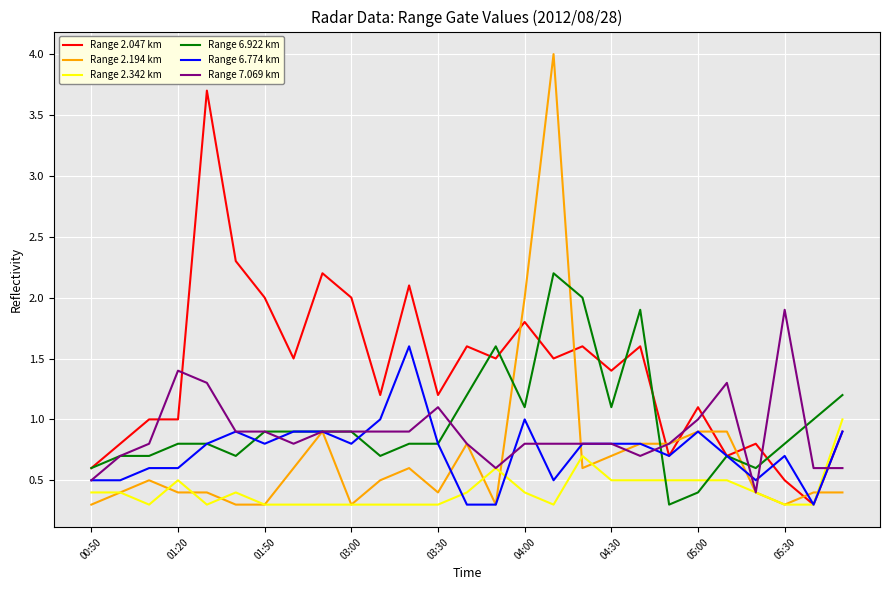

Does the chart display data point markers on the line(s)?

No